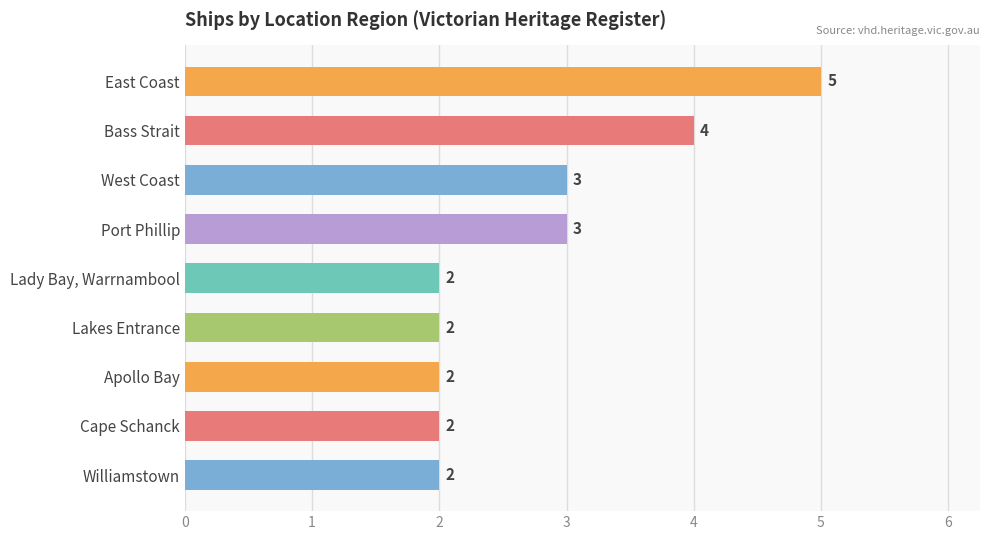

Reading top to bottom, extract all data points from this chart.

East Coast=5	Bass Strait=4	West Coast=3	Port Phillip=3	Lady Bay, Warrnambool=2	Lakes Entrance=2	Apollo Bay=2	Cape Schanck=2	Williamstown=2